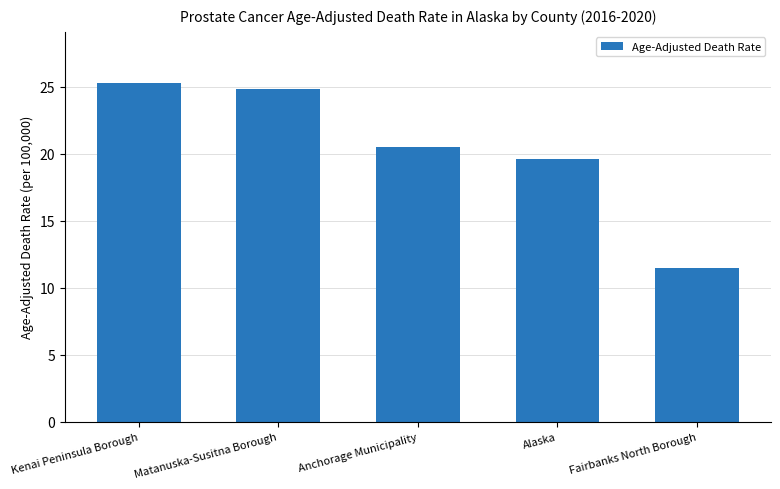

Approximately how many times larger is the value at Fairbanks North Borough compared to Alaska?

0.6